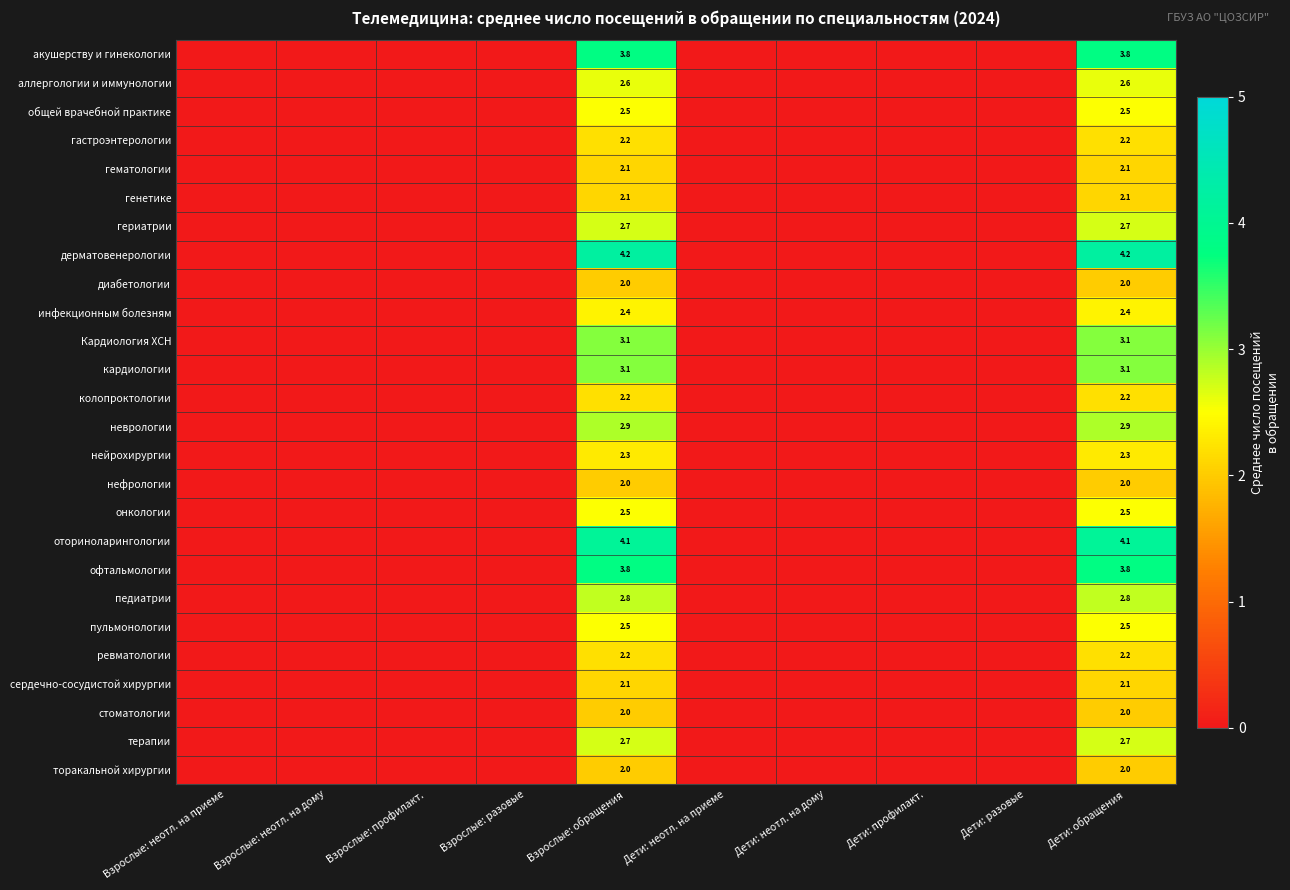

What is the spread (max minus min) of values at Дети: обращения?

2.2